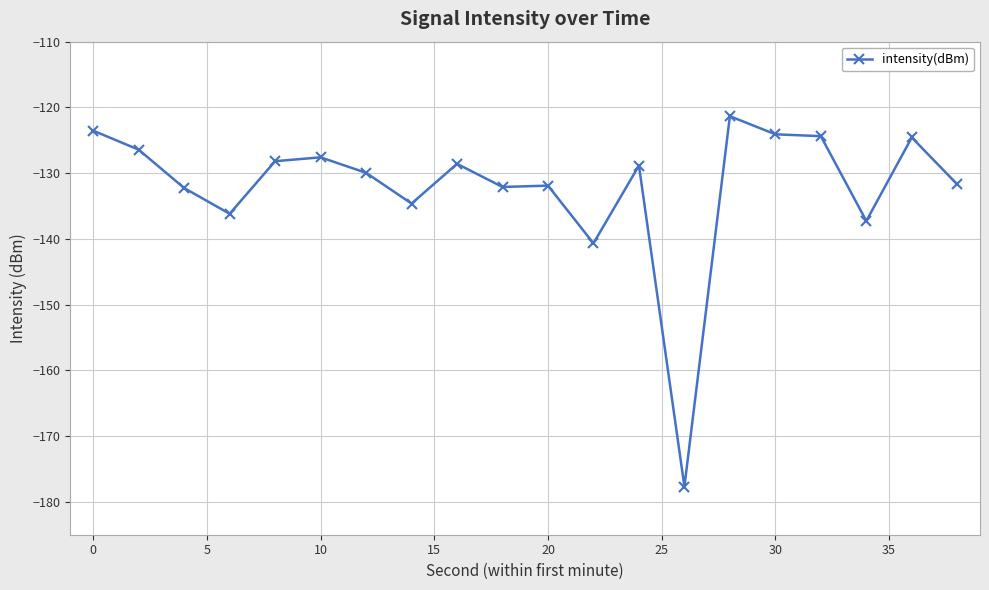

What is the average value?

-132.1